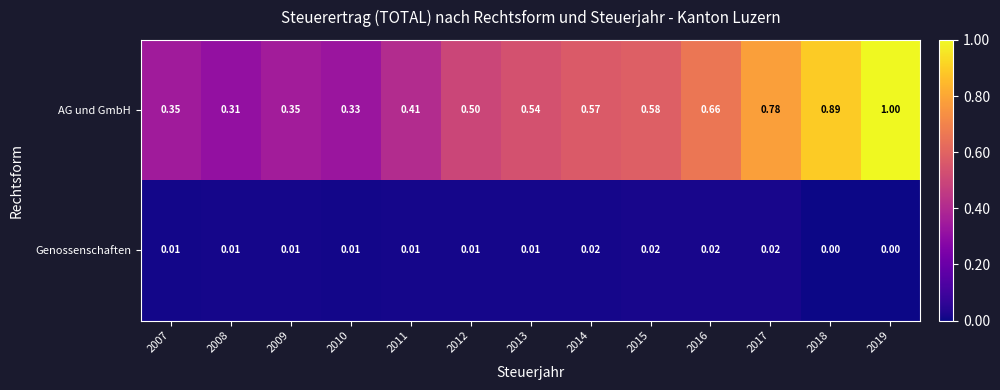

Rank the series by their maximum value, from lowest to highest.

Genossenschaften, AG und GmbH